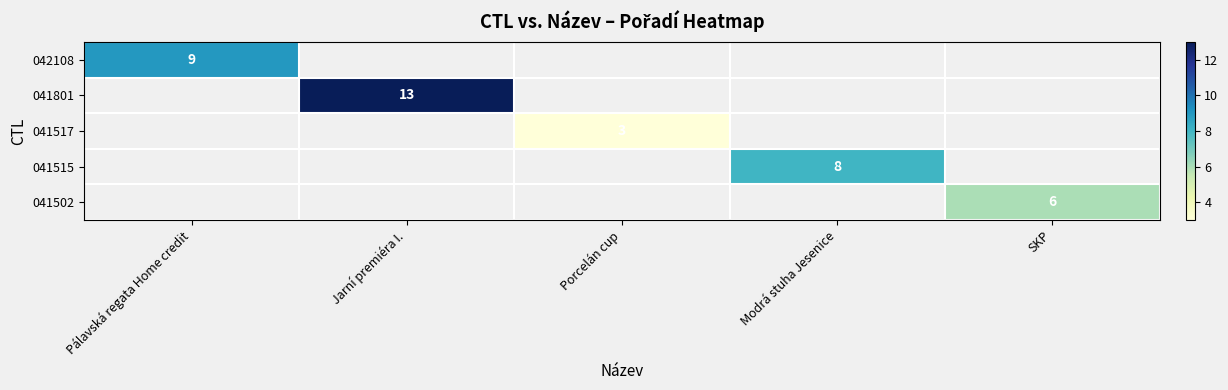

Which label corresponds to the largest value in the chart?

Jarní premiéra I.